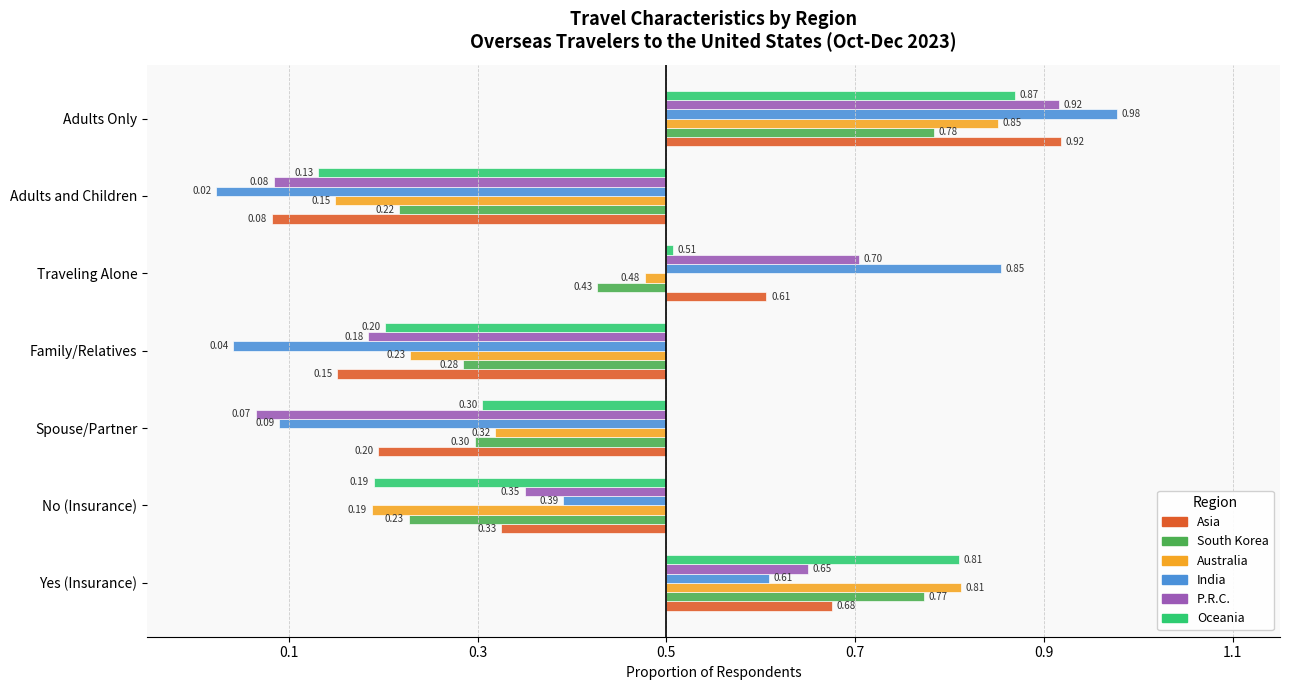

What are all the series names shown in the legend?

Asia, South Korea, Australia, India, P.R.C., Oceania